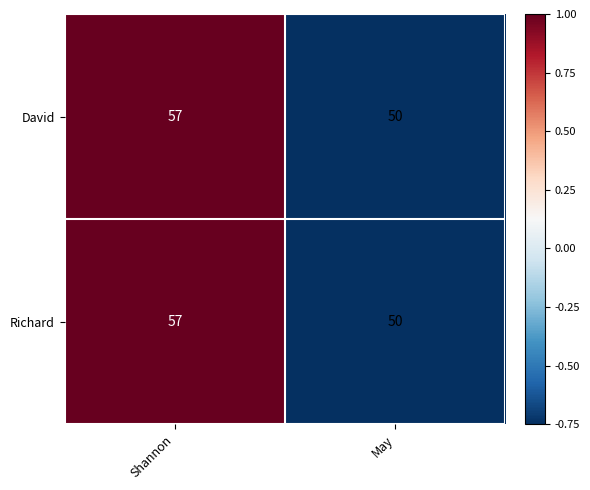

Count the number of data series in this chart.

2